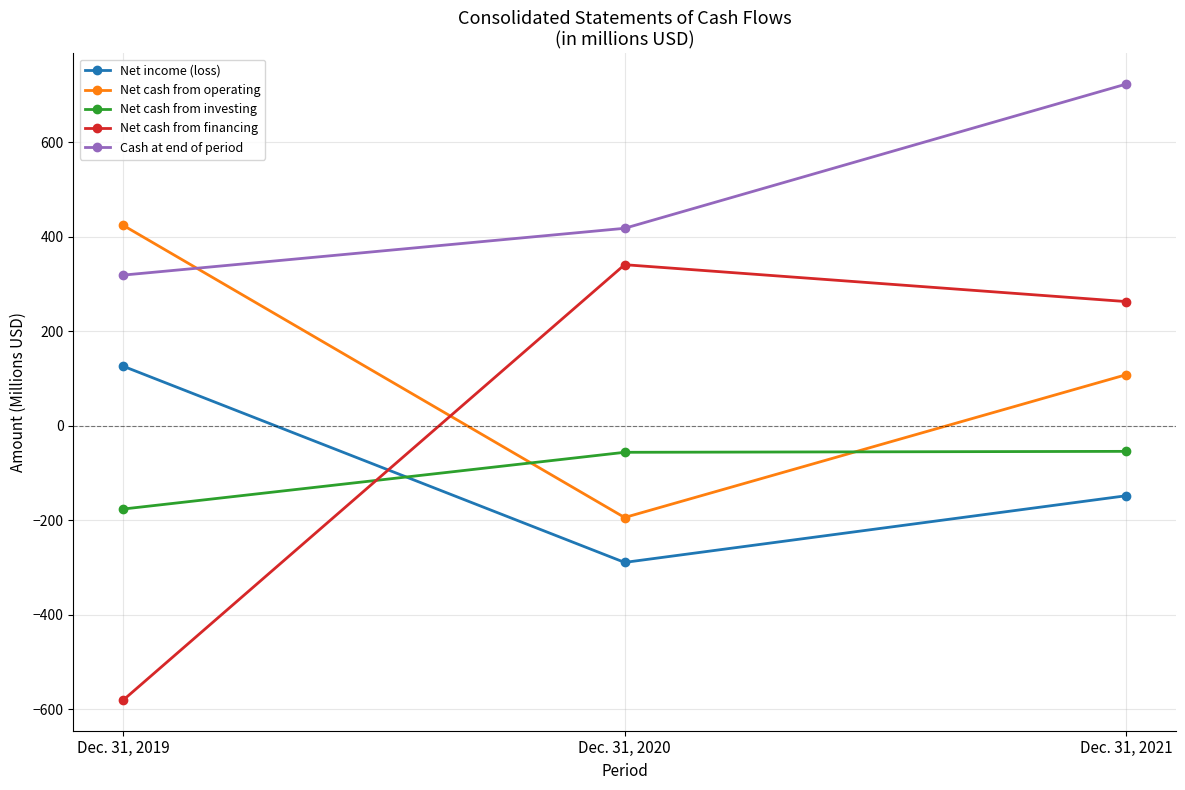

What is the difference between the highest and lowest values at Dec. 31, 2019?

1004